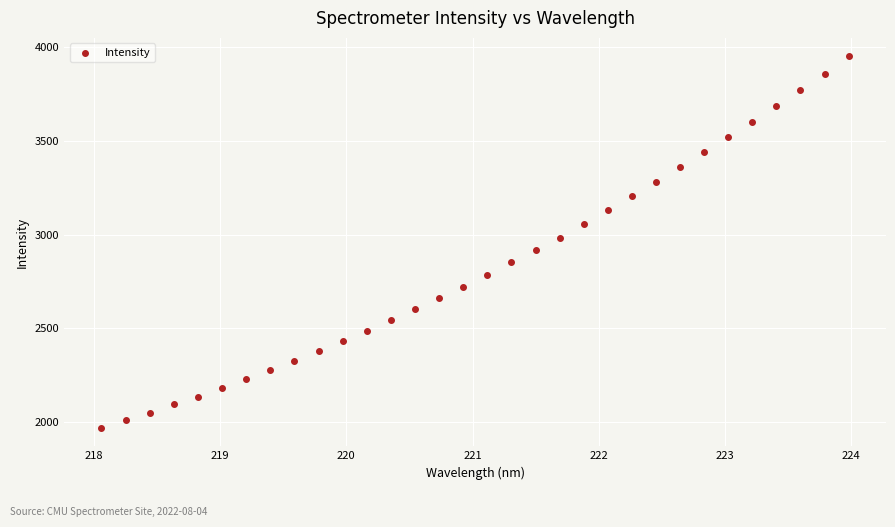

What is the range of X values (max minus min)?

5.9